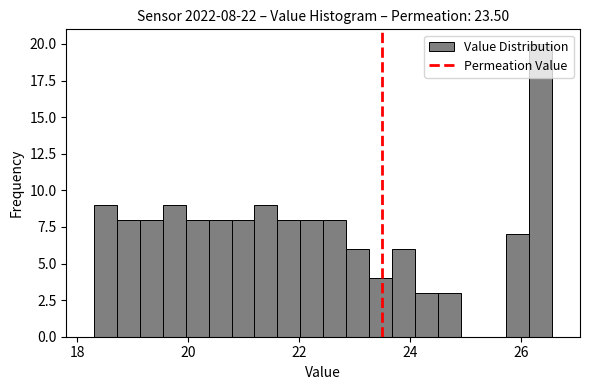

Around what value on the x-axis is the tallest bar? Give the approximate position of its centre, as read against the axis.

26.4